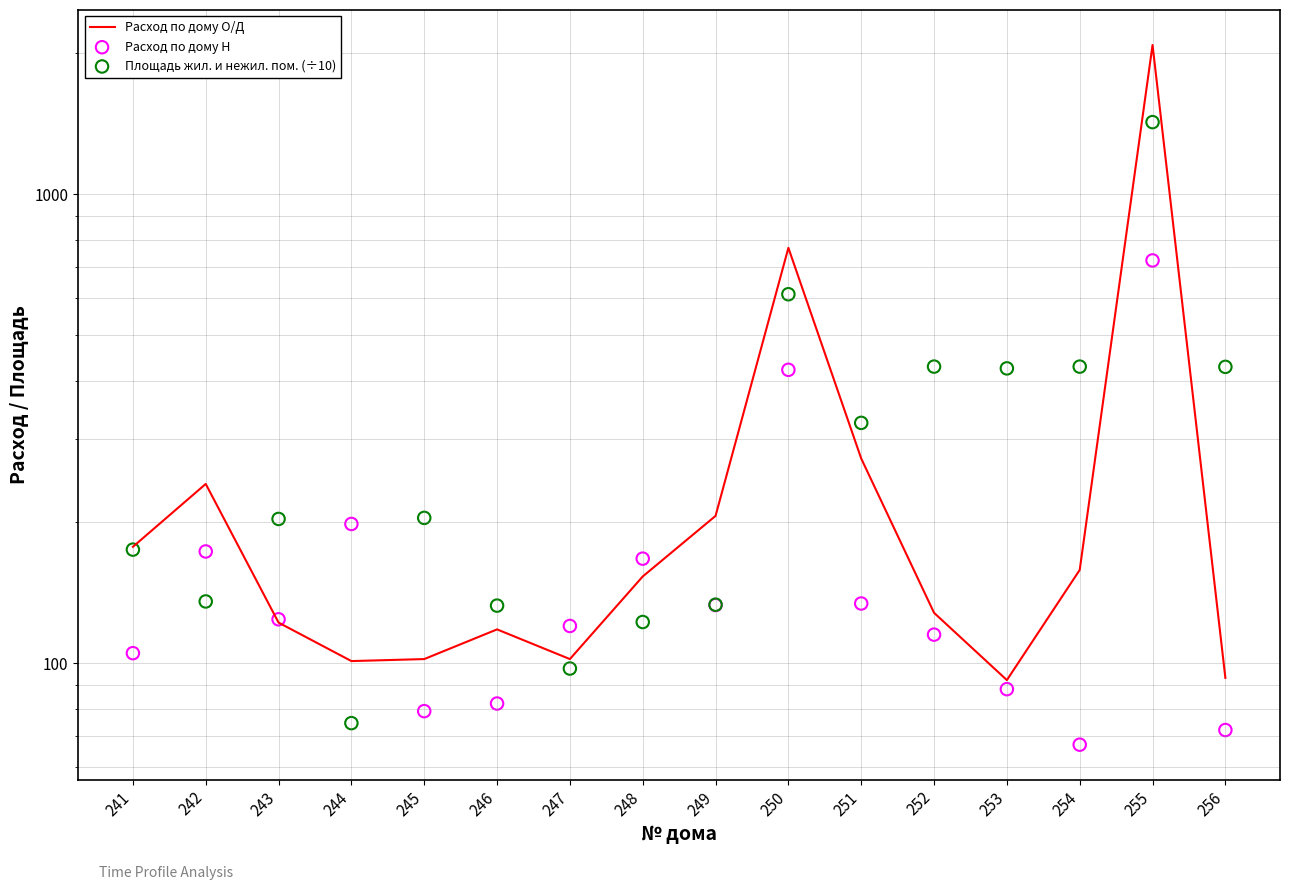

What are all the series names shown in the legend?

Расход по дому О/Д, Расход по дому Н, Площадь жил. и нежил. пом. (÷10)